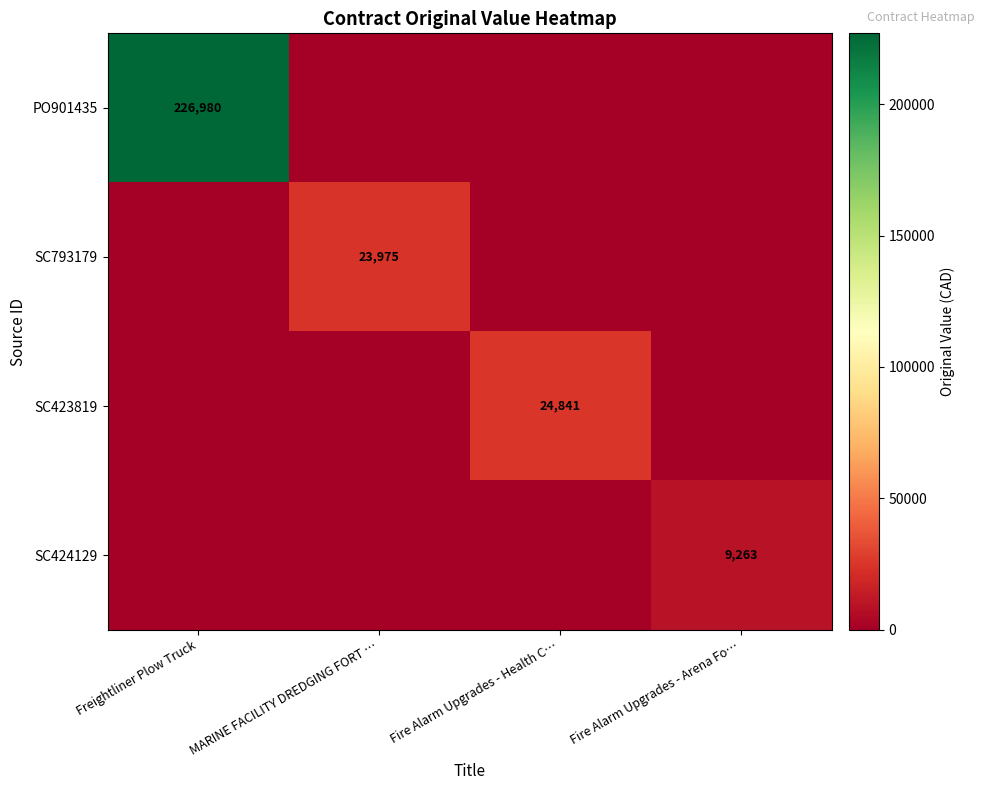

What is the spread (max minus min) of values at Fire Alarm Upgrades - Health C…?

24841